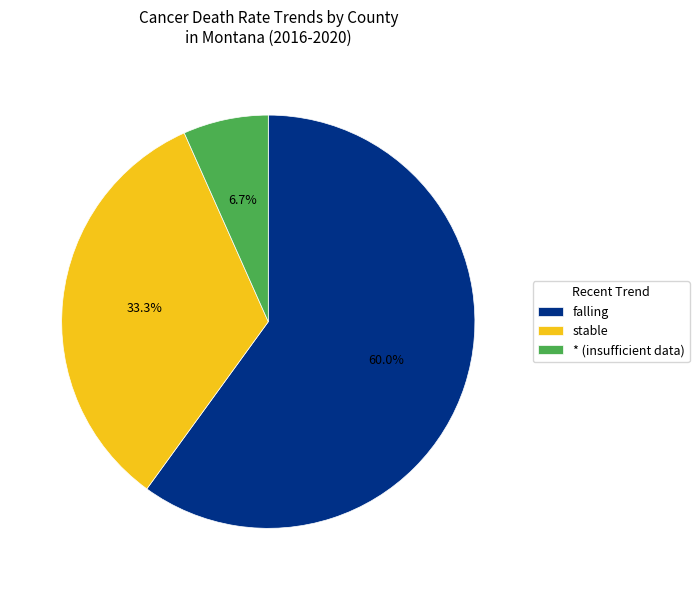

Rank the categories by value from highest to lowest.

falling, stable, * (insufficient data)